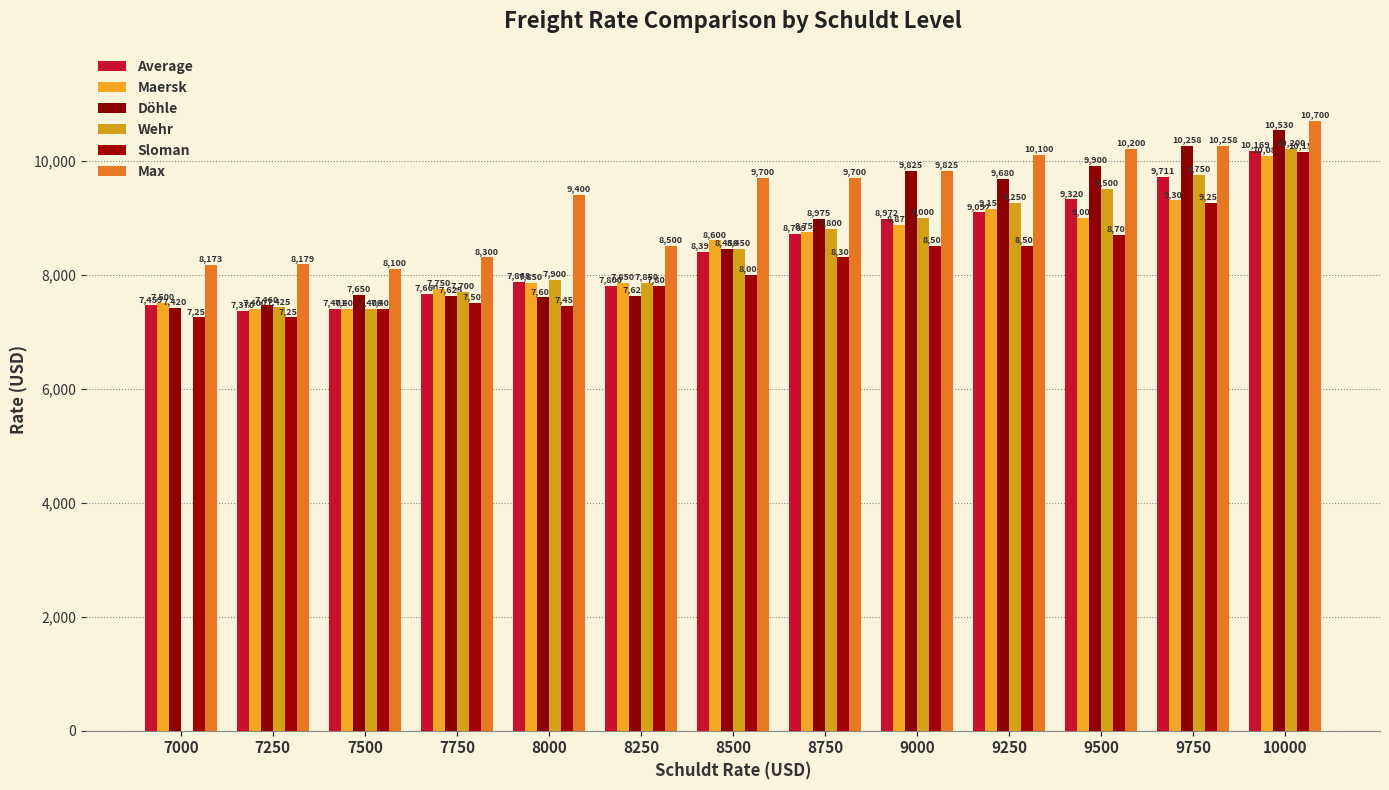

How many groups of bars are there?

13